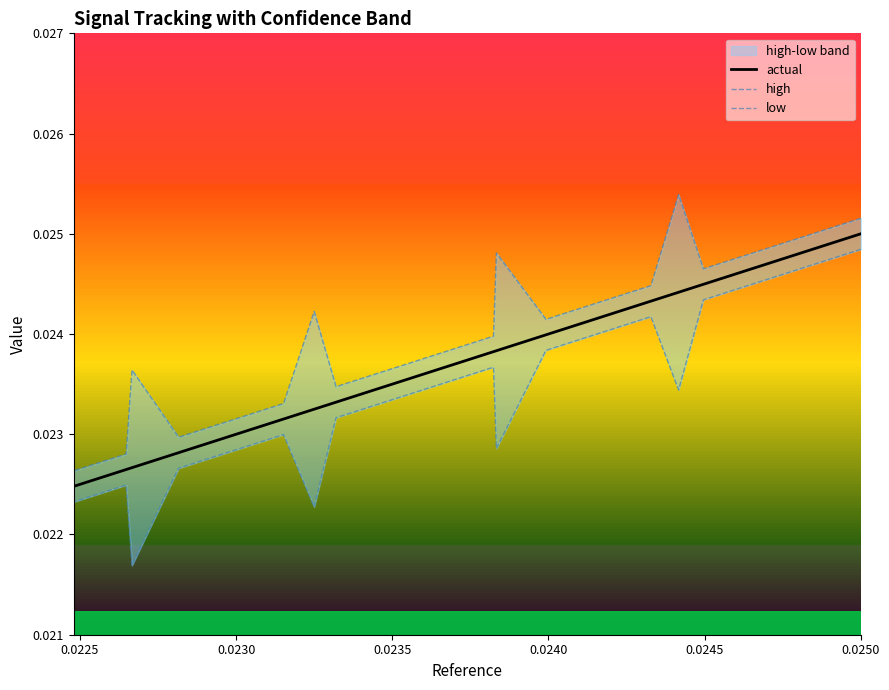

How many lines are shown in the chart?

3